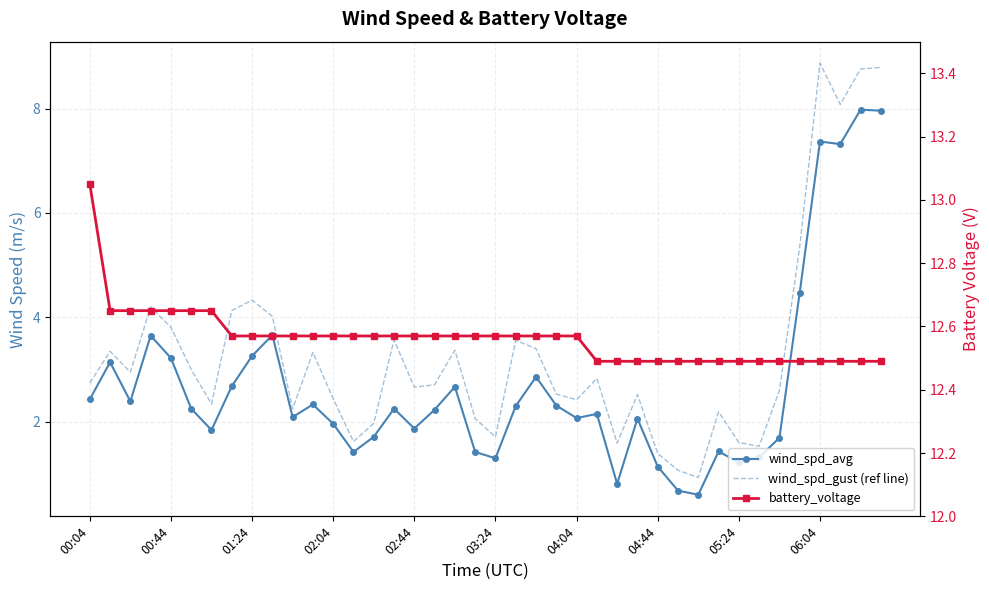

What is the total value across all series at 10?

16.9